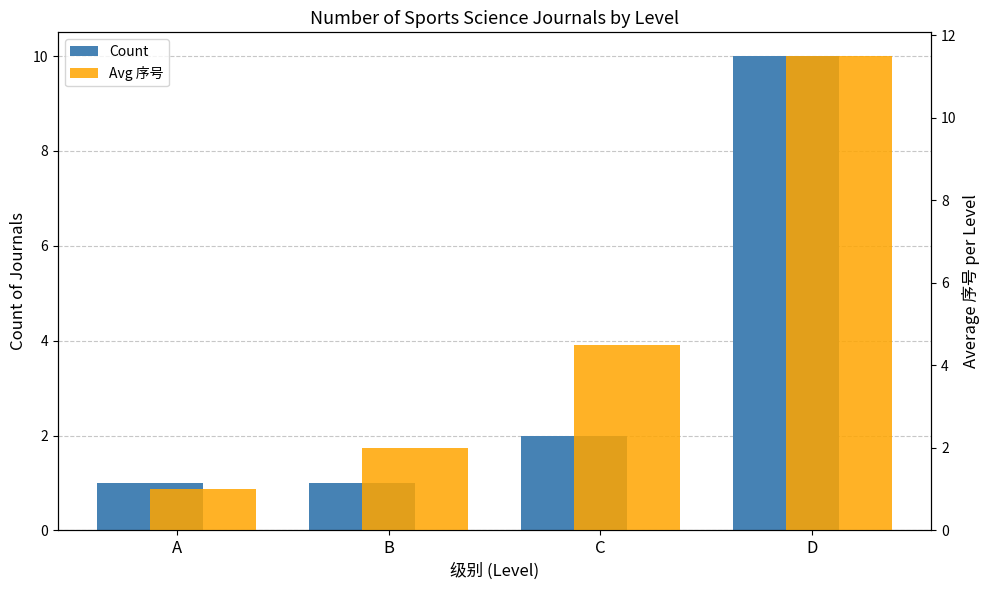

Count the Count values in the range 1 to 10.

4